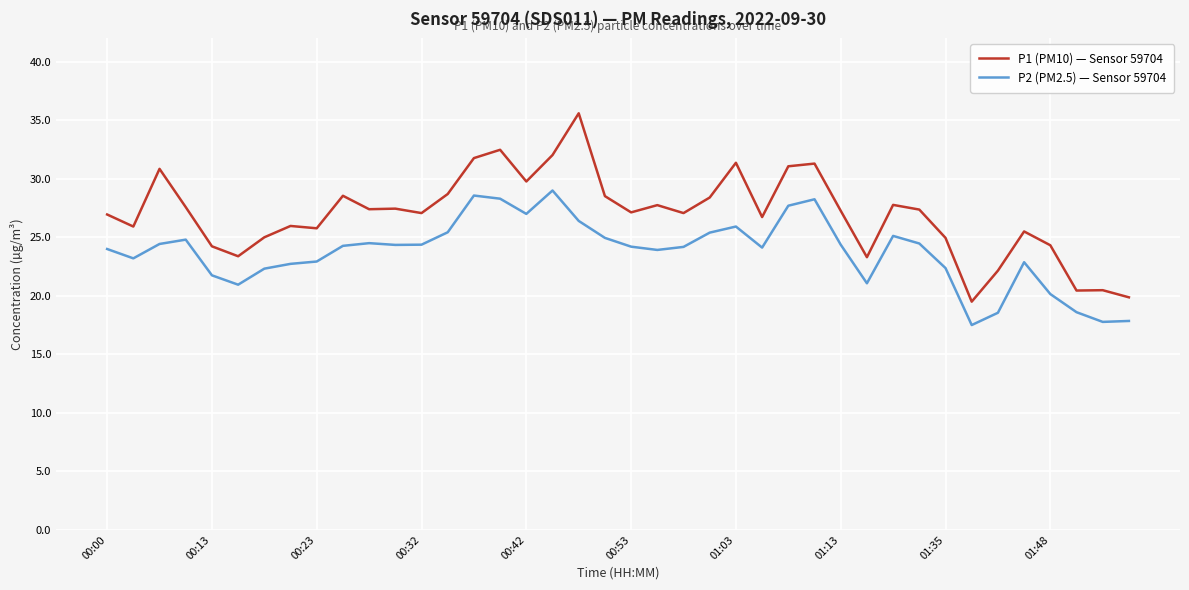

True or false: P1 (PM10) — Sensor 59704 and P2 (PM2.5) — Sensor 59704 intersect in this chart.

False